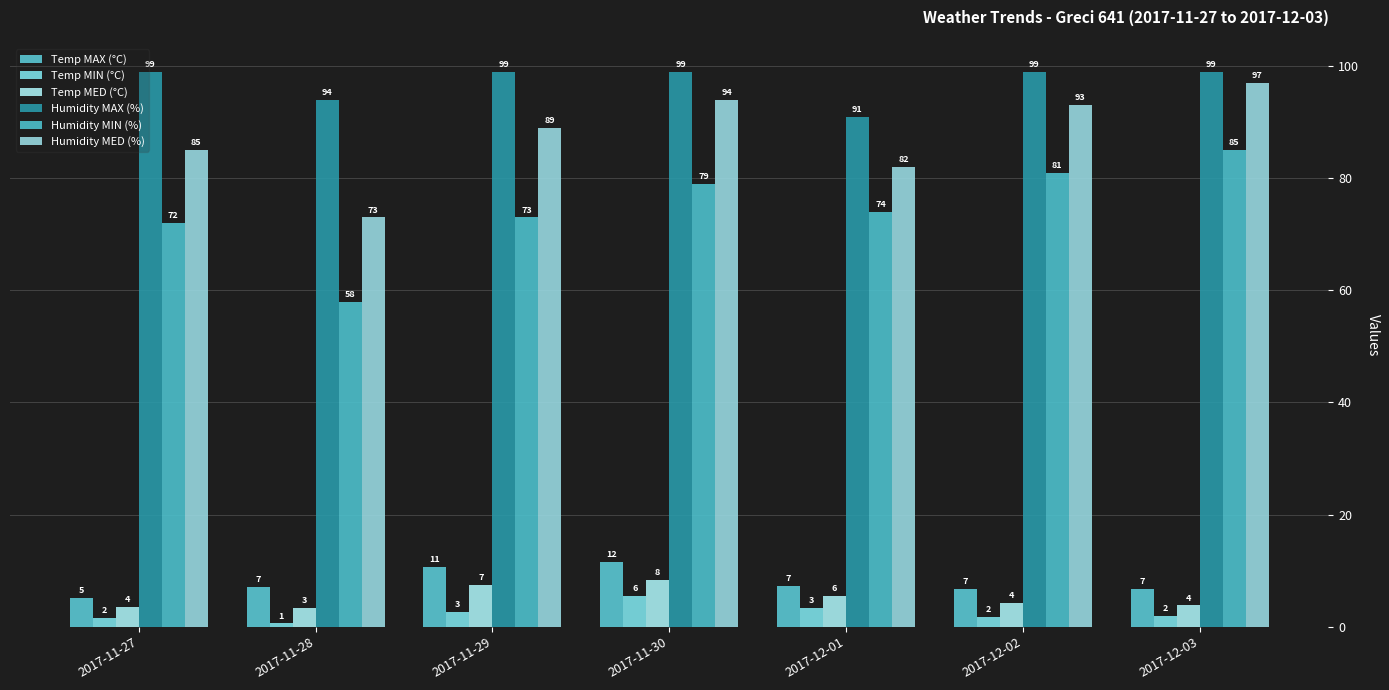

Which category has the highest value in the Humidity MED (%) series?

2017-12-03